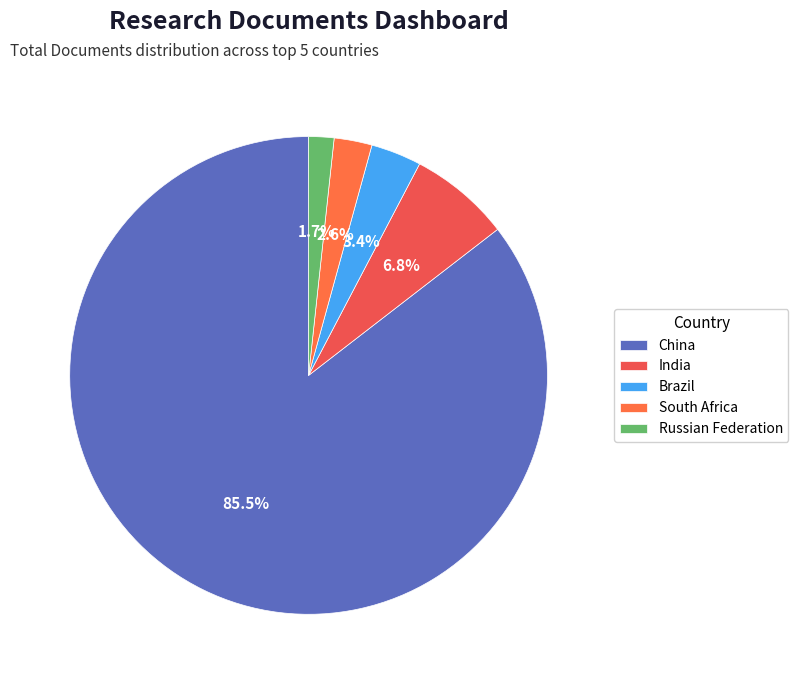

How many segments does this pie chart have?

5